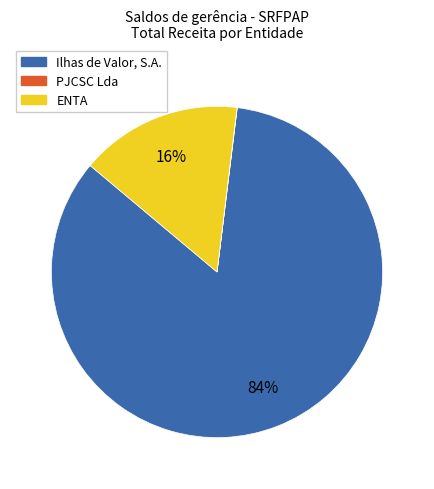

What percentage is the Ilhas de Valor, S.A. slice, to the nearest percent?

84%